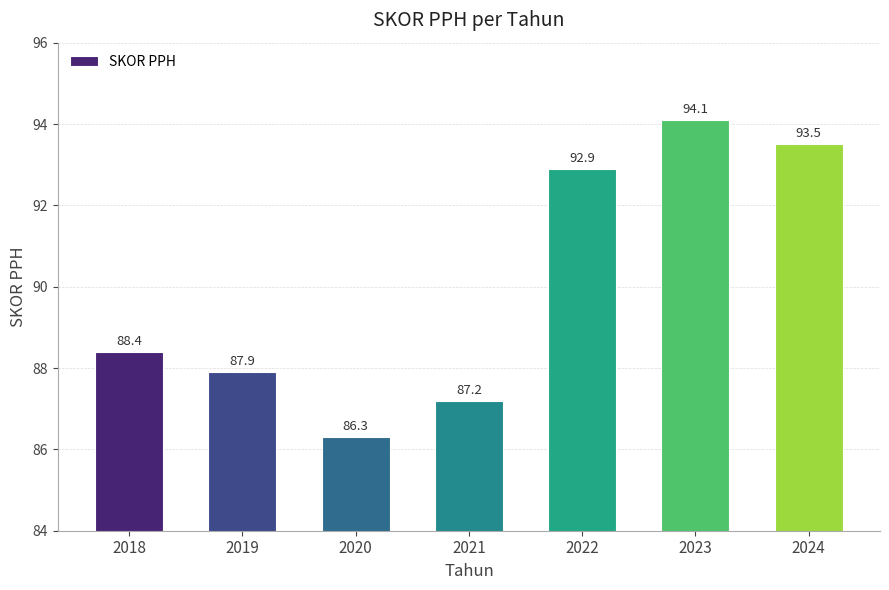

Reading left to right, transcribe all the data shown in this chart.

2018=88.4	2019=87.9	2020=86.3	2021=87.2	2022=92.9	2023=94.1	2024=93.5